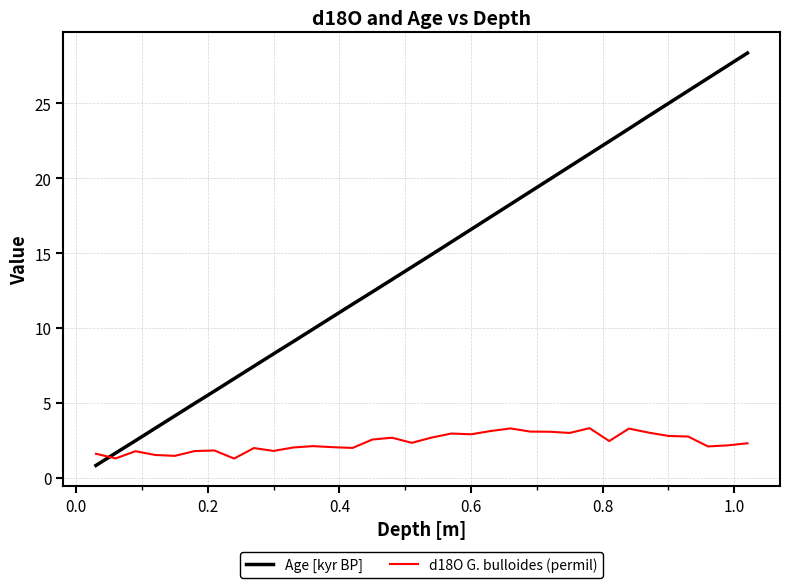

Rank the series by their maximum value, from highest to lowest.

Age [kyr BP], d18O G. bulloides (permil)